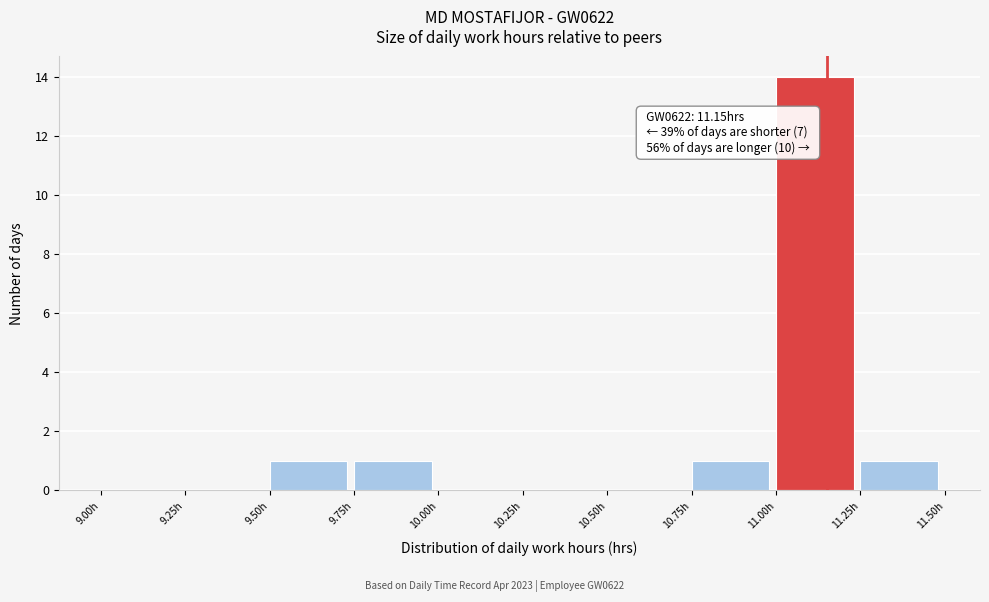

Which range on the x-axis has the tallest bar?

11.00 to 11.25